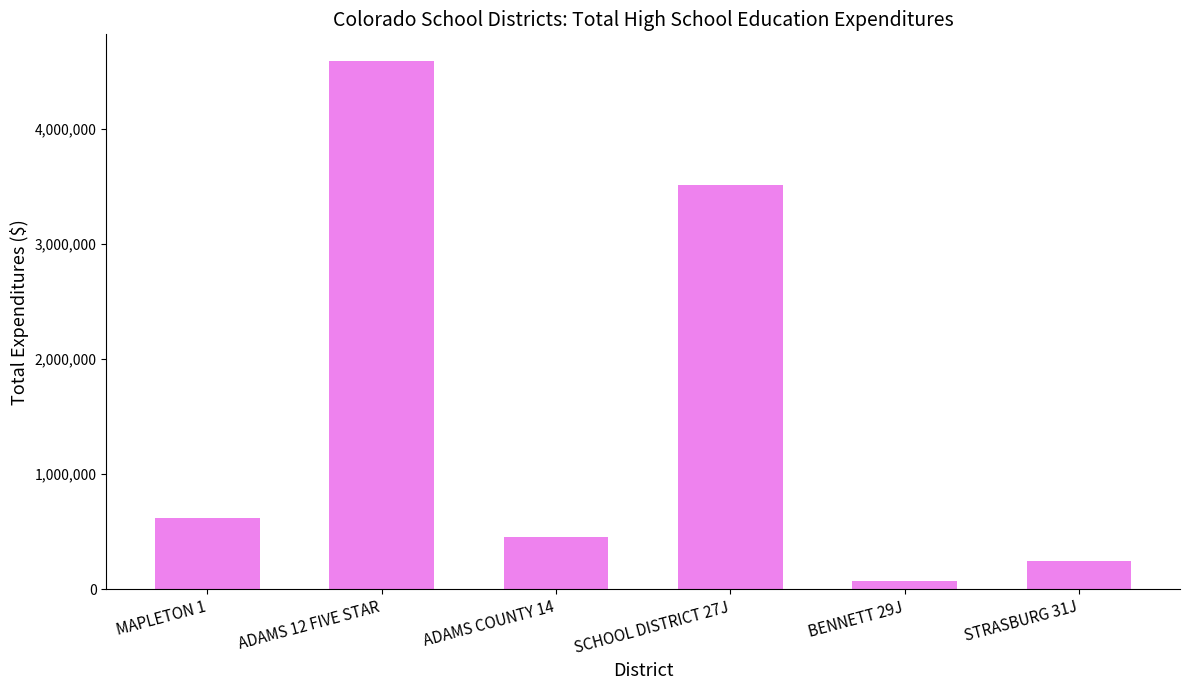

What is the change in value from MAPLETON 1 to ADAMS COUNTY 14?

-163476.8